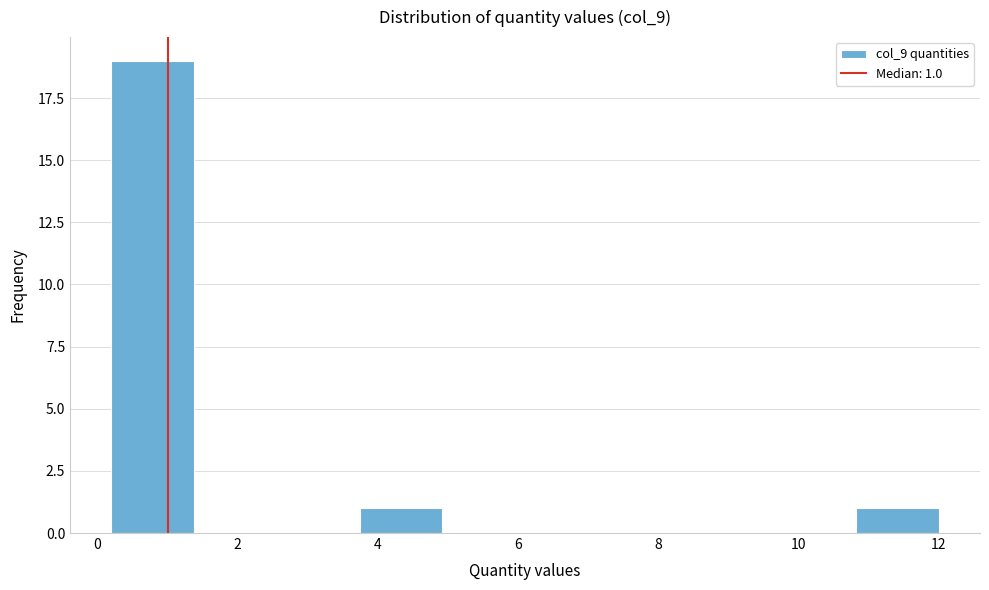

Over which range of the x-axis is the bar tallest?

0.20 to 1.38